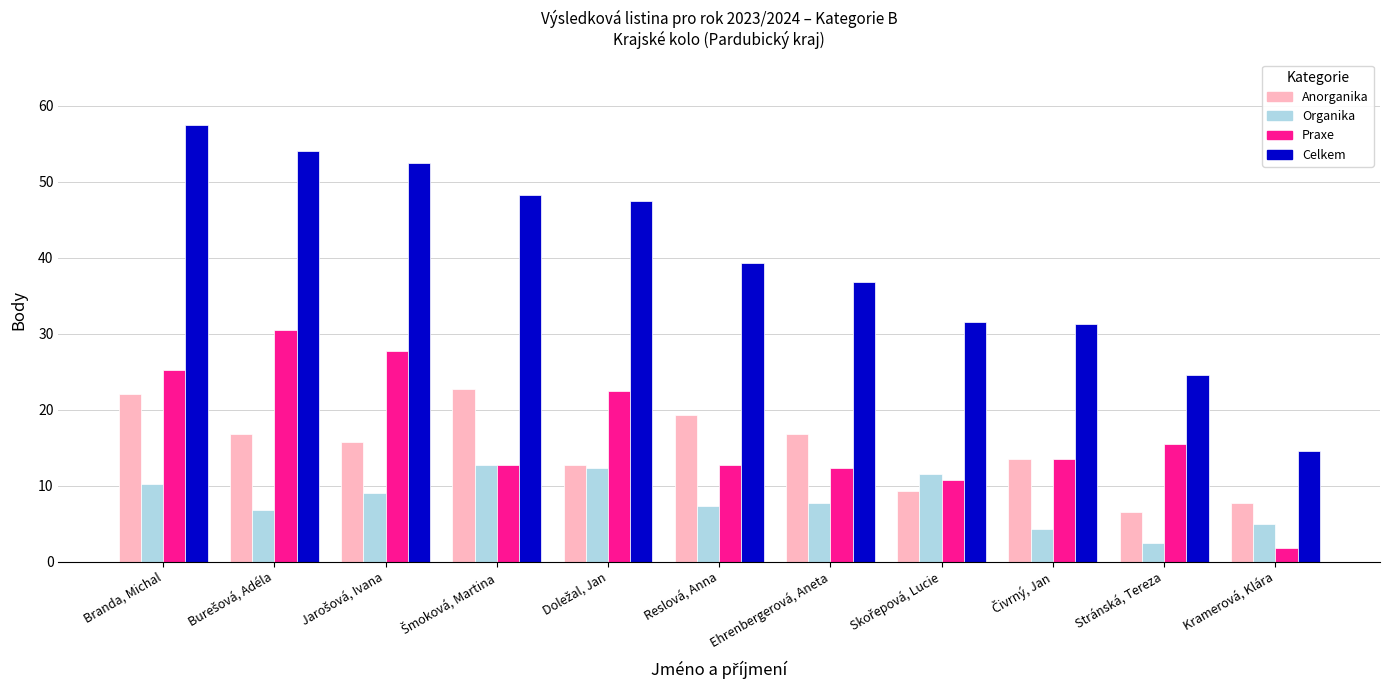

Rank the series by their maximum value, from lowest to highest.

Organika, Anorganika, Praxe, Celkem